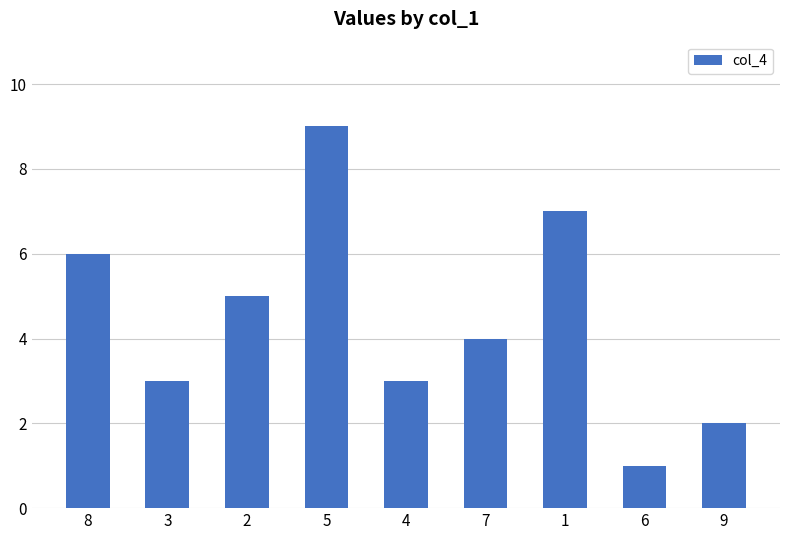

What is the approximate value at 9?

2